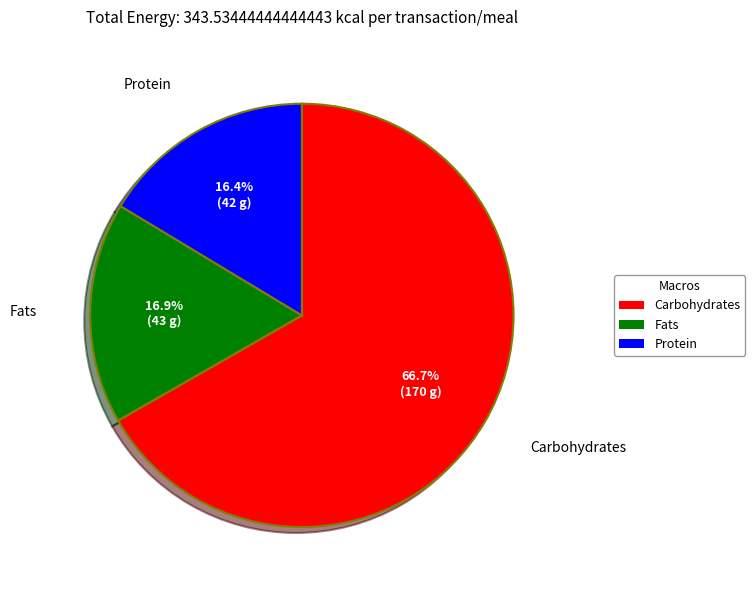

Does any single category account for the majority?

Yes